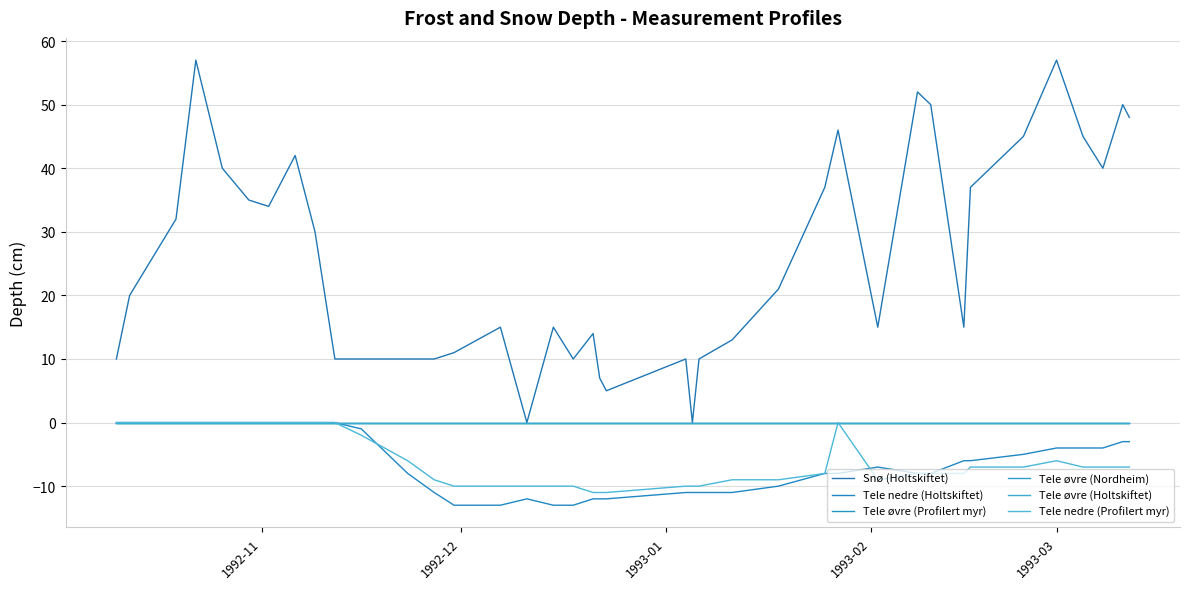

Does the chart display data point markers on the line(s)?

No